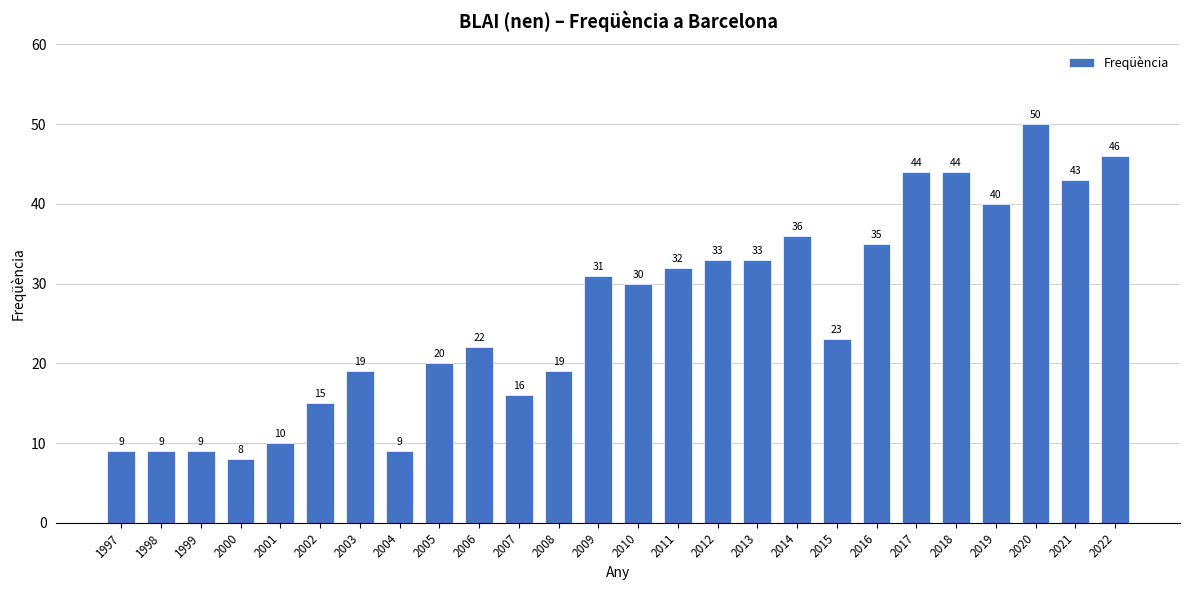

Are the bars horizontal?

No